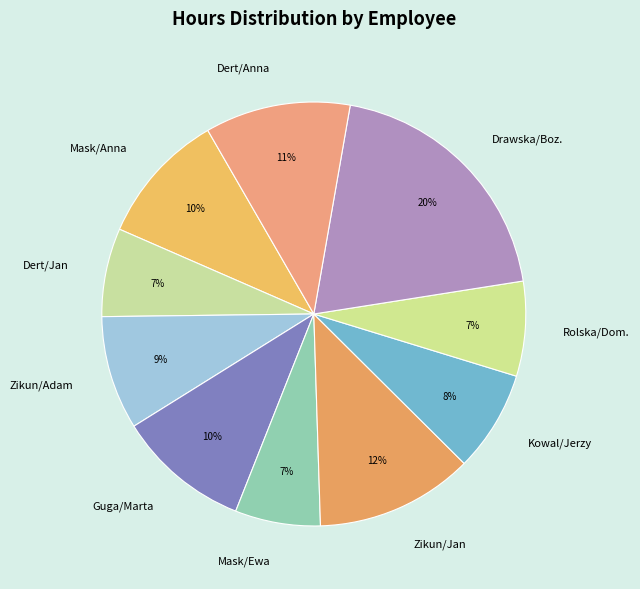

Which category has the biggest portion of the pie?

Drawska/Boz.